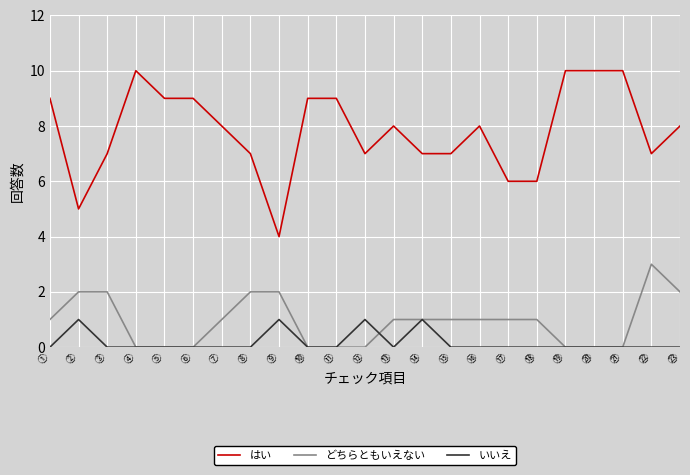

True or false: はい has a value of 10 at ⑭.

False